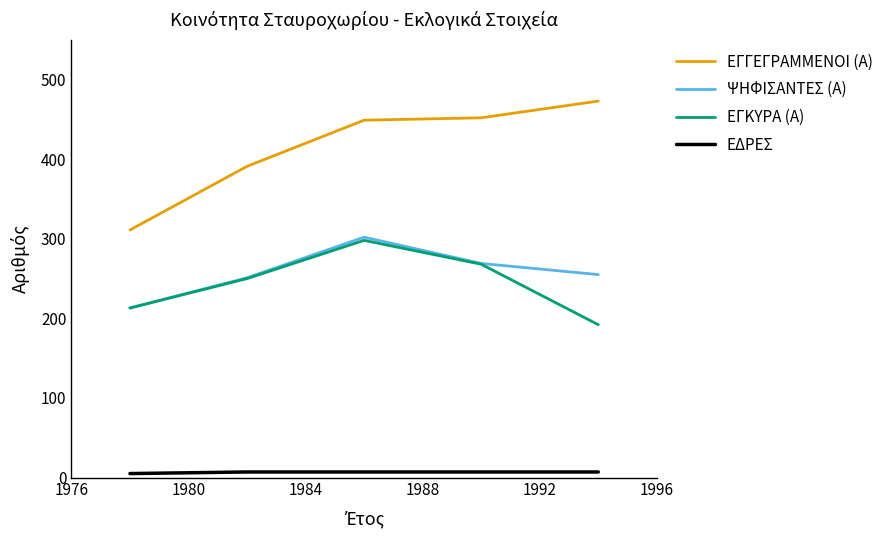

What is the highest value of the ΕΓΓΕΓΡΑΜΜΕΝΟΙ (Α) series?

473